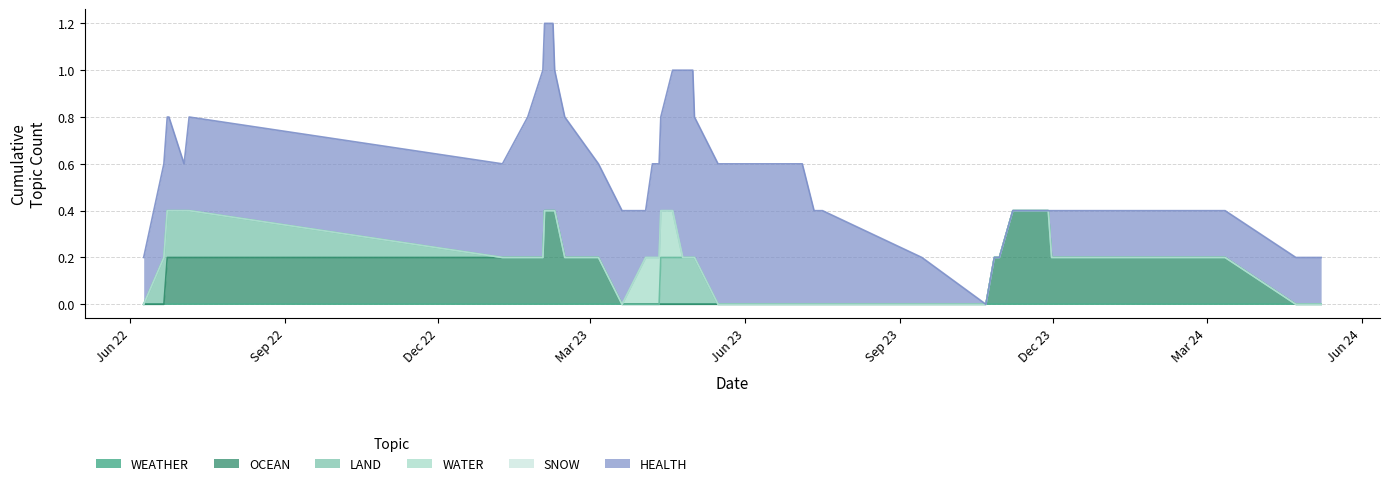

Does the chart have visible grid lines?

Yes